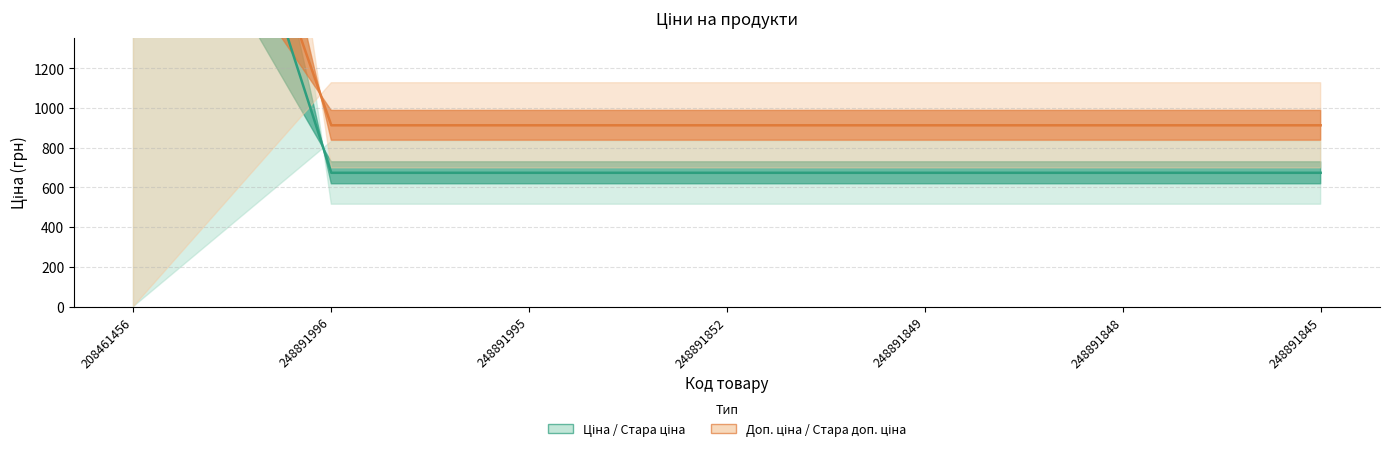

Read the Ціна / Стара ціна value at 248891845.

674.1